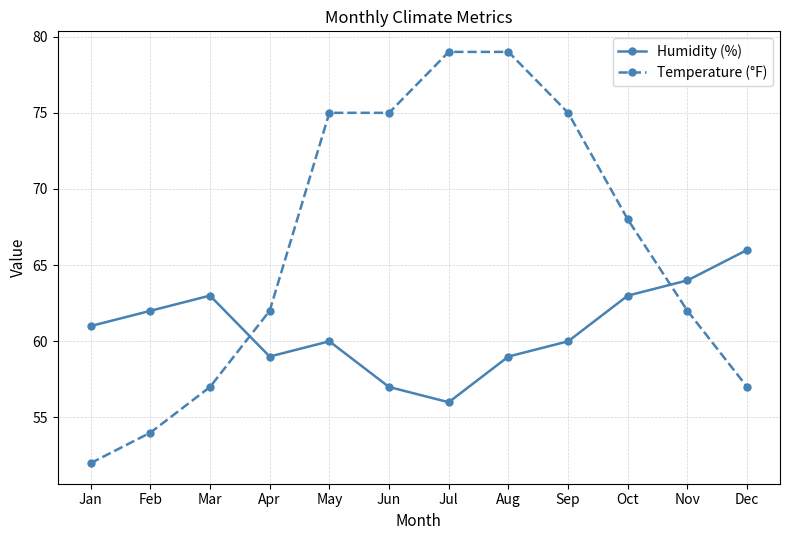

Where do Temperature (°F) and Humidity (%) first cross each other?

Mar and Apr